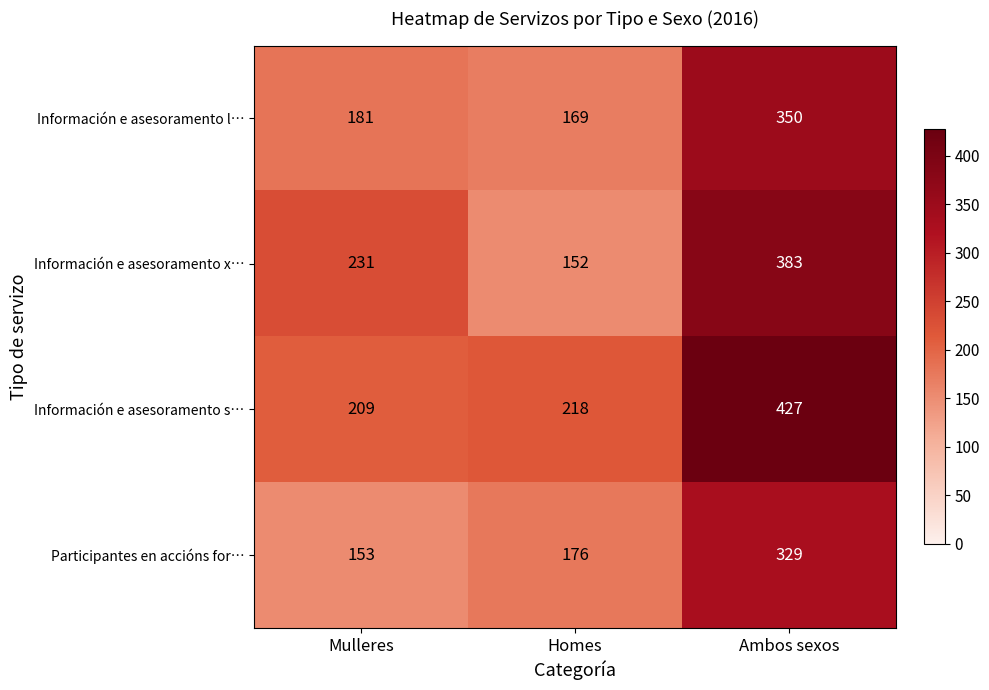

True or false: Información e asesoramento l… has a value of 313 at Mulleres.

False